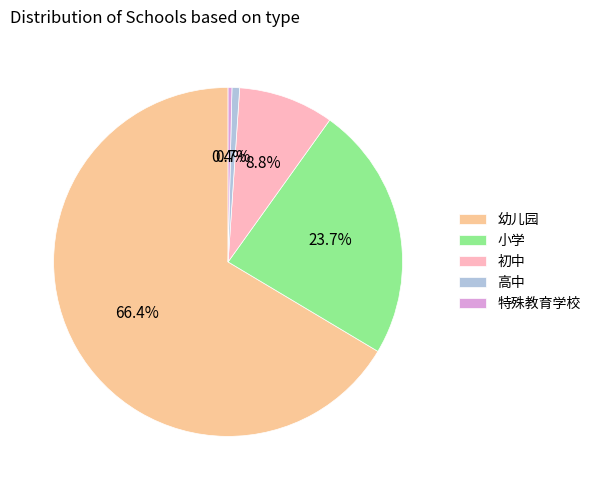

Between 小学 and 高中, which is larger?

小学